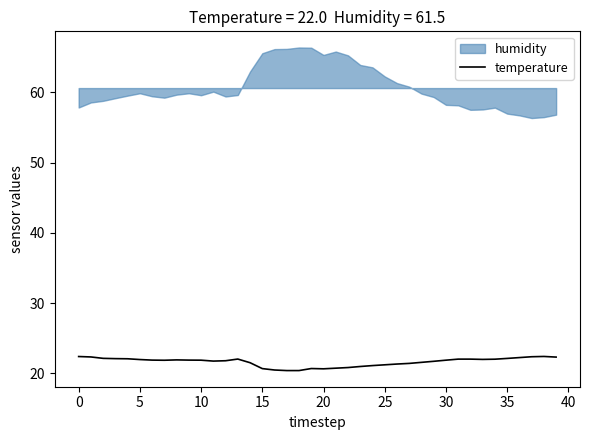

What is the highest value of the temperature series?

22.4